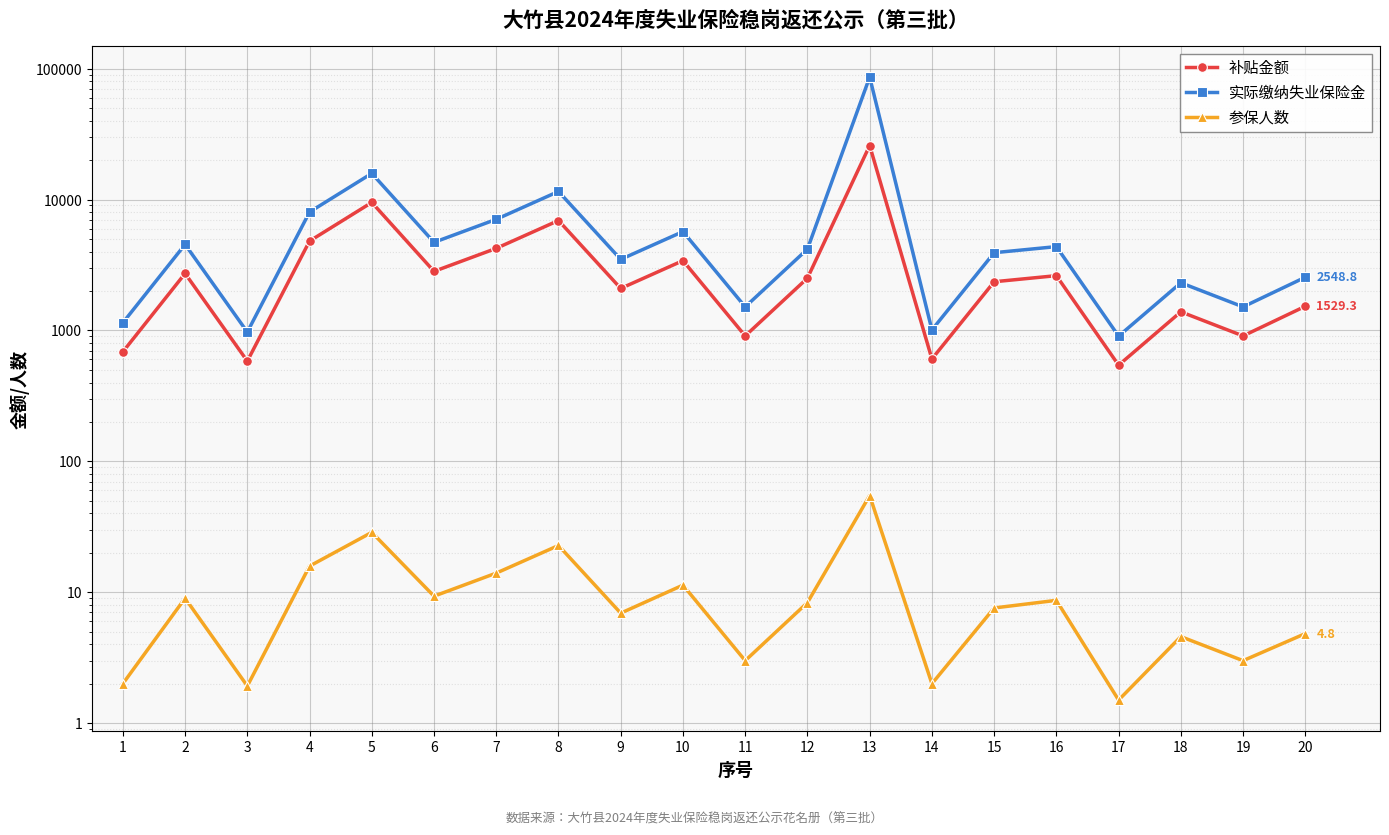

The value of 补贴金额 at 13 is 39472.0. True or false?

False